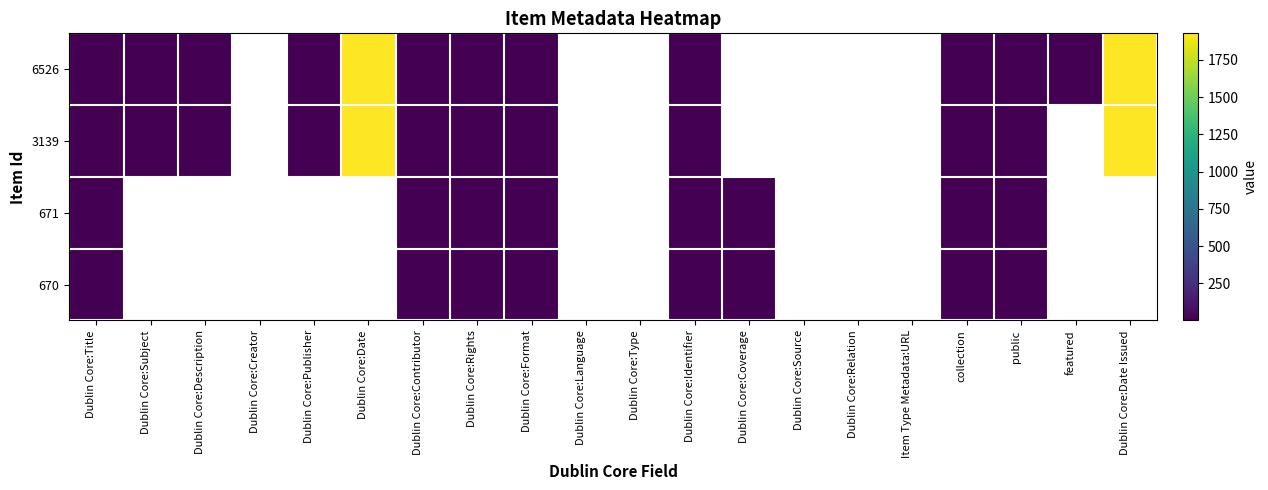

Which has a higher value, Dublin Core:Source or Dublin Core:Identifier?

Dublin Core:Identifier